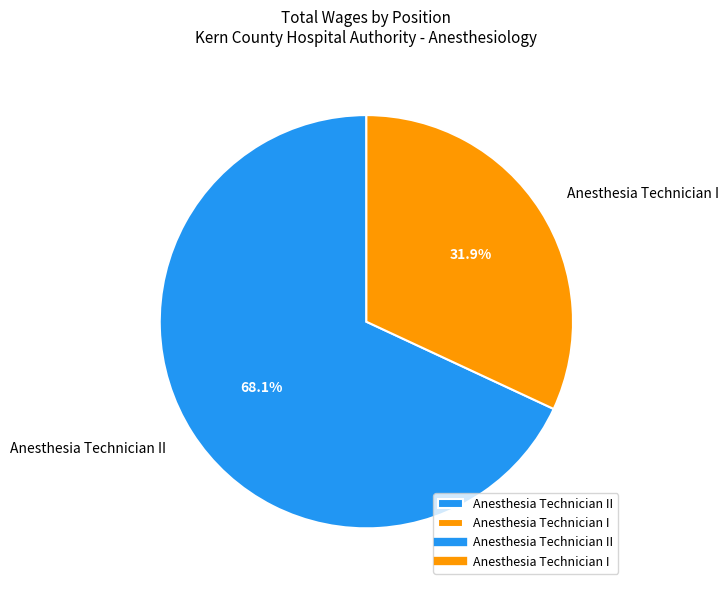

The Anesthesia Technician II slice represents 57% of the pie. True or false?

False